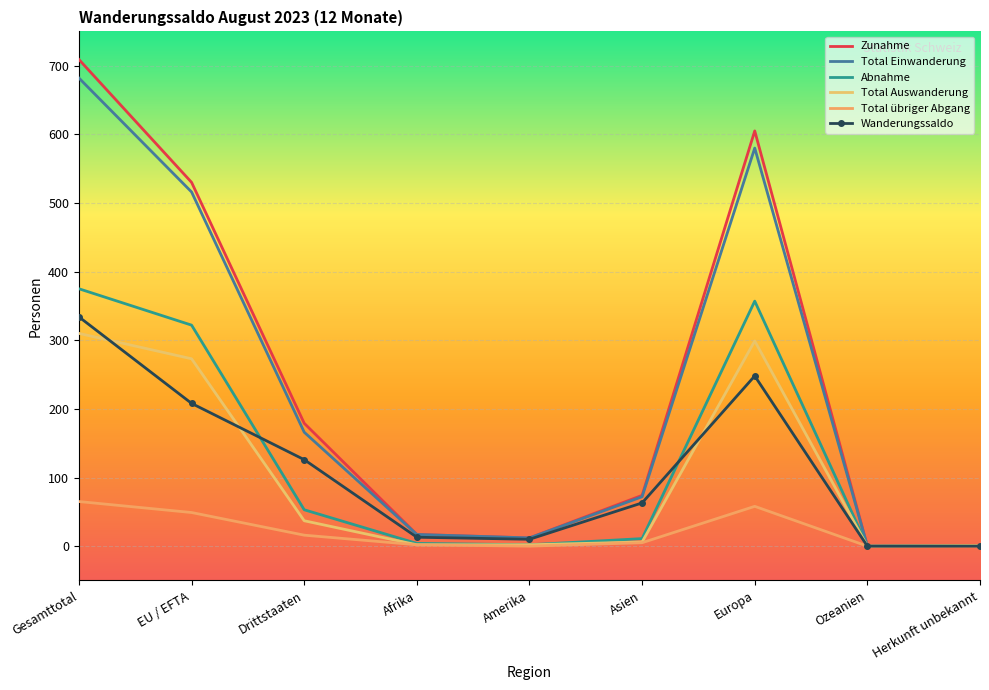

What are all the series names shown in the legend?

Zunahme, Total Einwanderung, Abnahme, Total Auswanderung, Total übriger Abgang, Wanderungssaldo